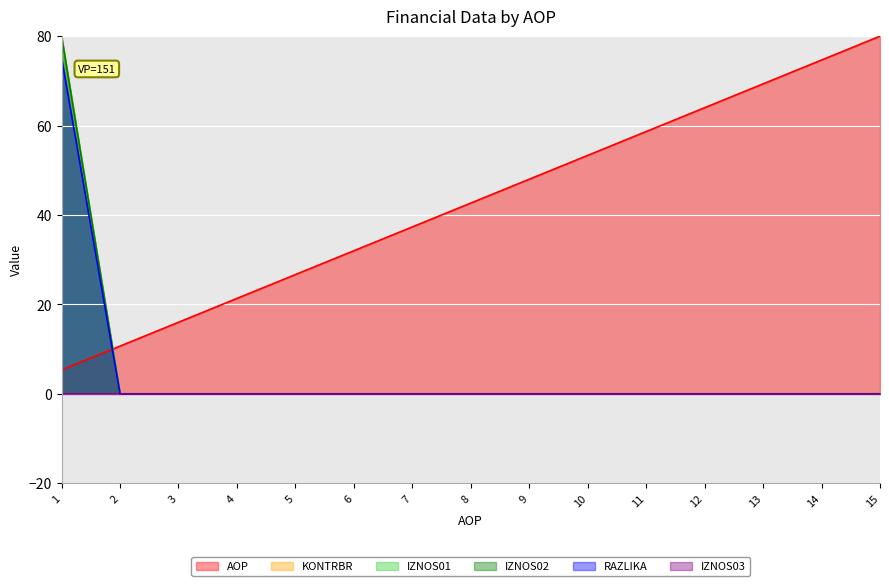

List the labels in order of IZNOS02 value, largest first.

1, 2, 3, 4, 5, 6, 7, 8, 9, 10, 11, 12, 13, 14, 15